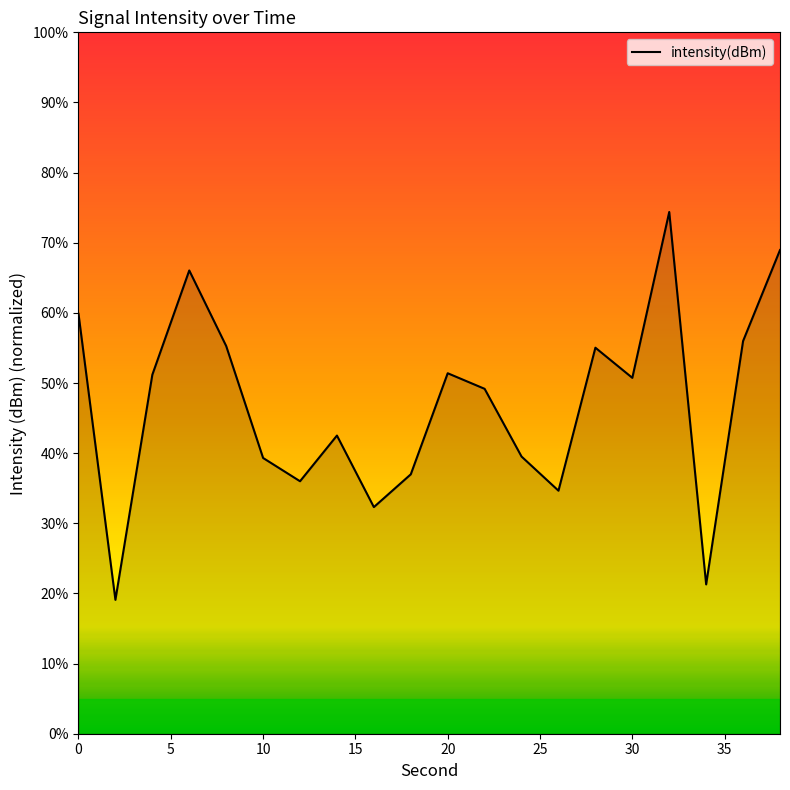

What is the minimum value shown in the chart?

19.1